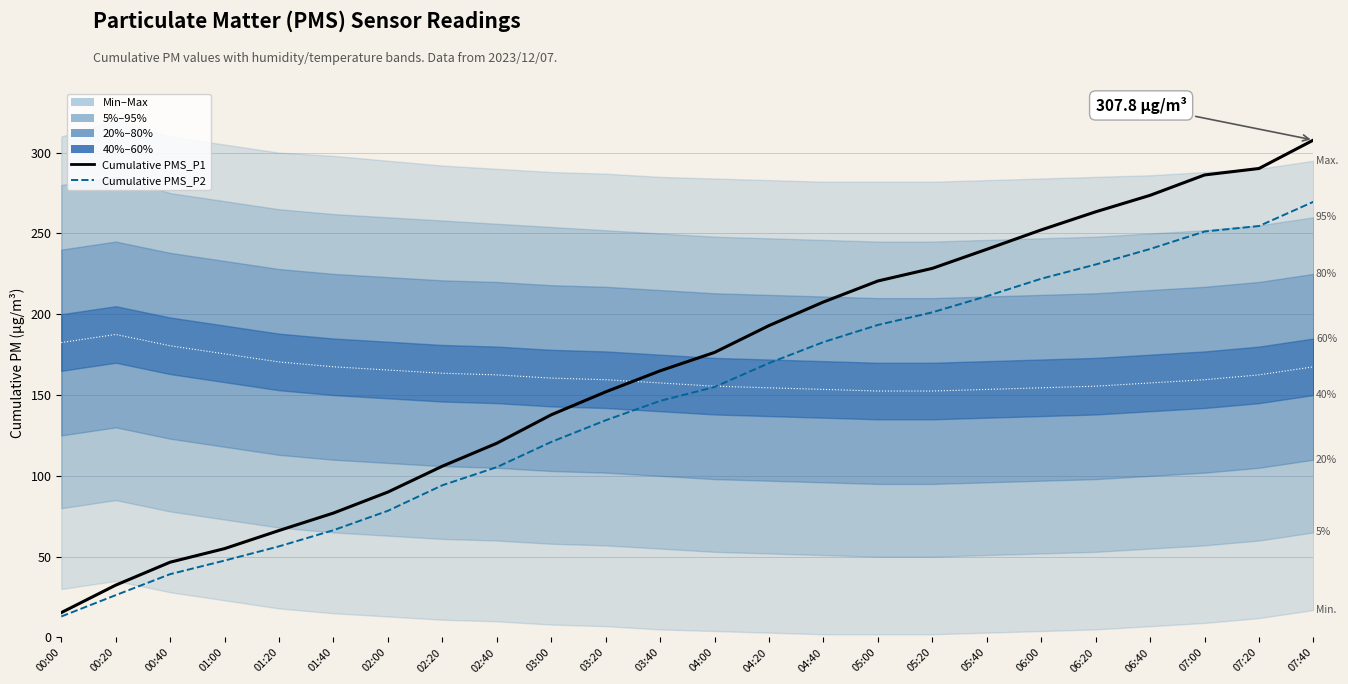

True or false: Cumulative PMS_P2 and Cumulative PMS_P1 cross at least once.

False